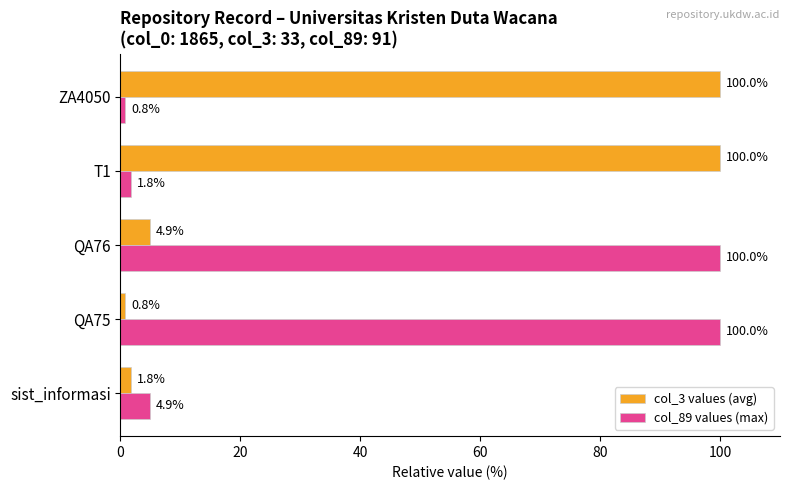

The value of col_89 values (max) at QA75 is 100.0. True or false?

True